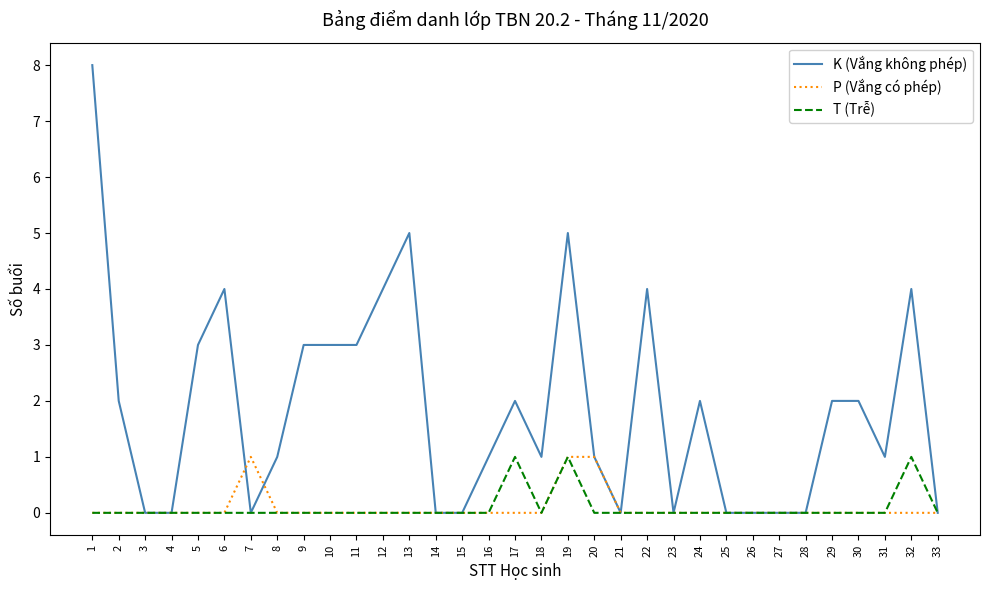

What is the spread (max minus min) of values at 10?

3